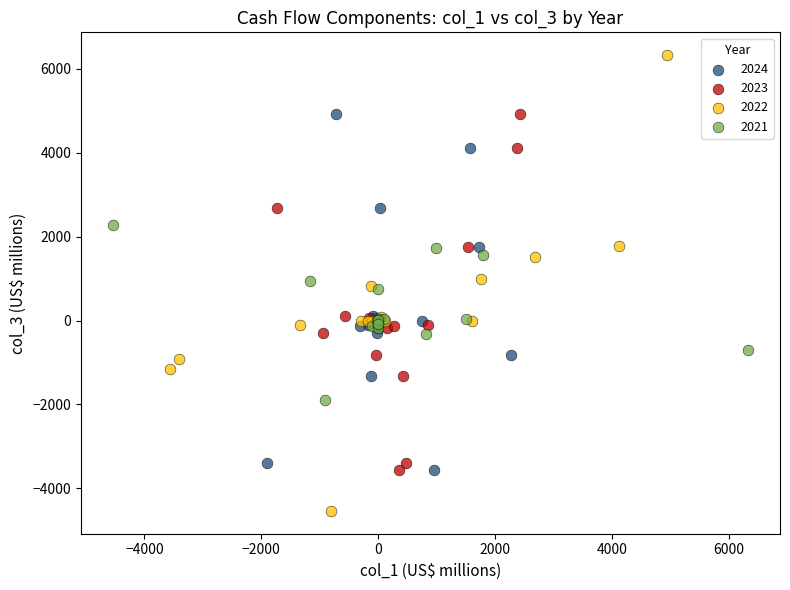

Which series has the largest Y range (max minus min)?

2022